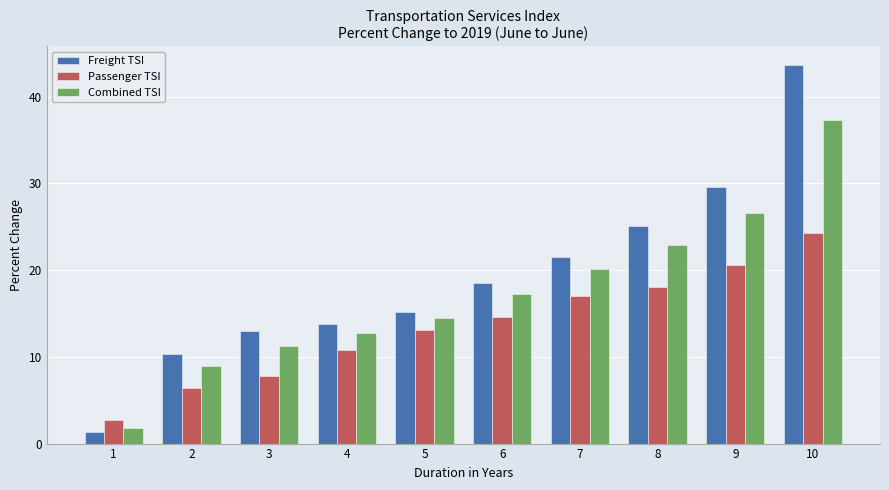

Reading right to left, list all the values displayed in this chart.

Freight TSI: 10=43.6	9=29.6	8=25.1	7=21.5	6=18.5	5=15.2	4=13.8	3=12.9	2=10.3	1=1.3
Passenger TSI: 10=24.2	9=20.6	8=18.0	7=17.0	6=14.6	5=13.1	4=10.8	3=7.8	2=6.4	1=2.7
Combined TSI: 10=37.3	9=26.6	8=22.9	7=20.1	6=17.2	5=14.5	4=12.8	3=11.2	2=9.0	1=1.8